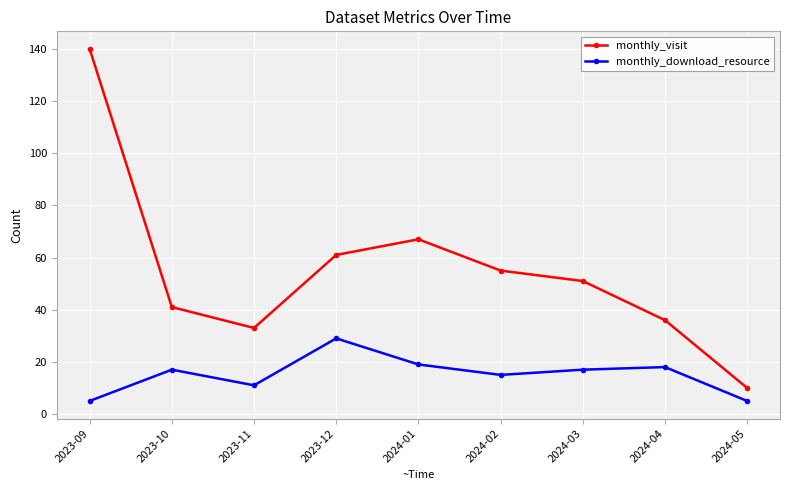

What is the total value across all series at 2024-03?

68